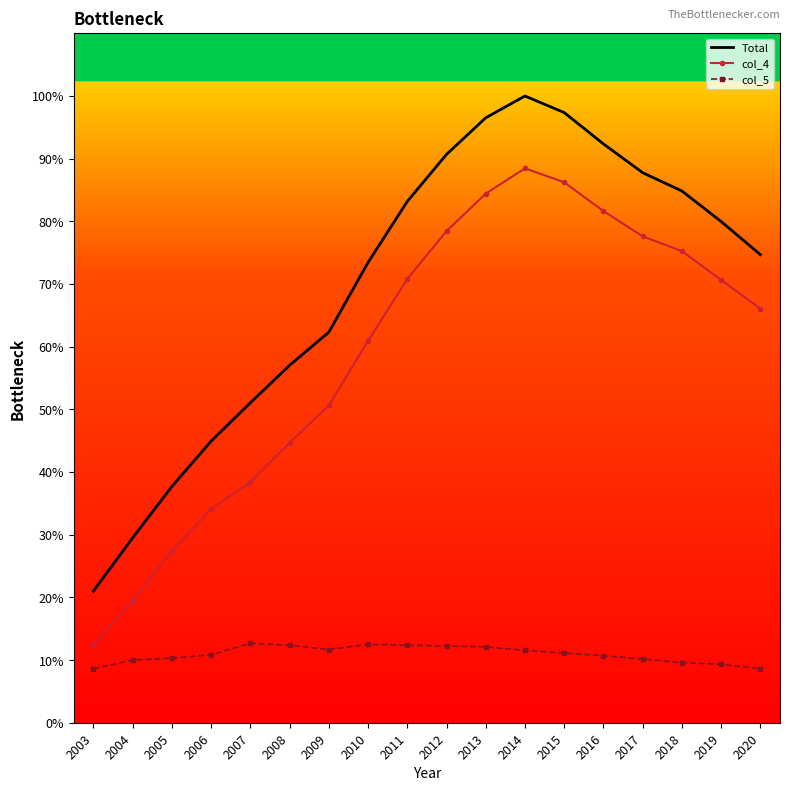

What is the sum of the col_5 values at 2013 and 2008?

24.5